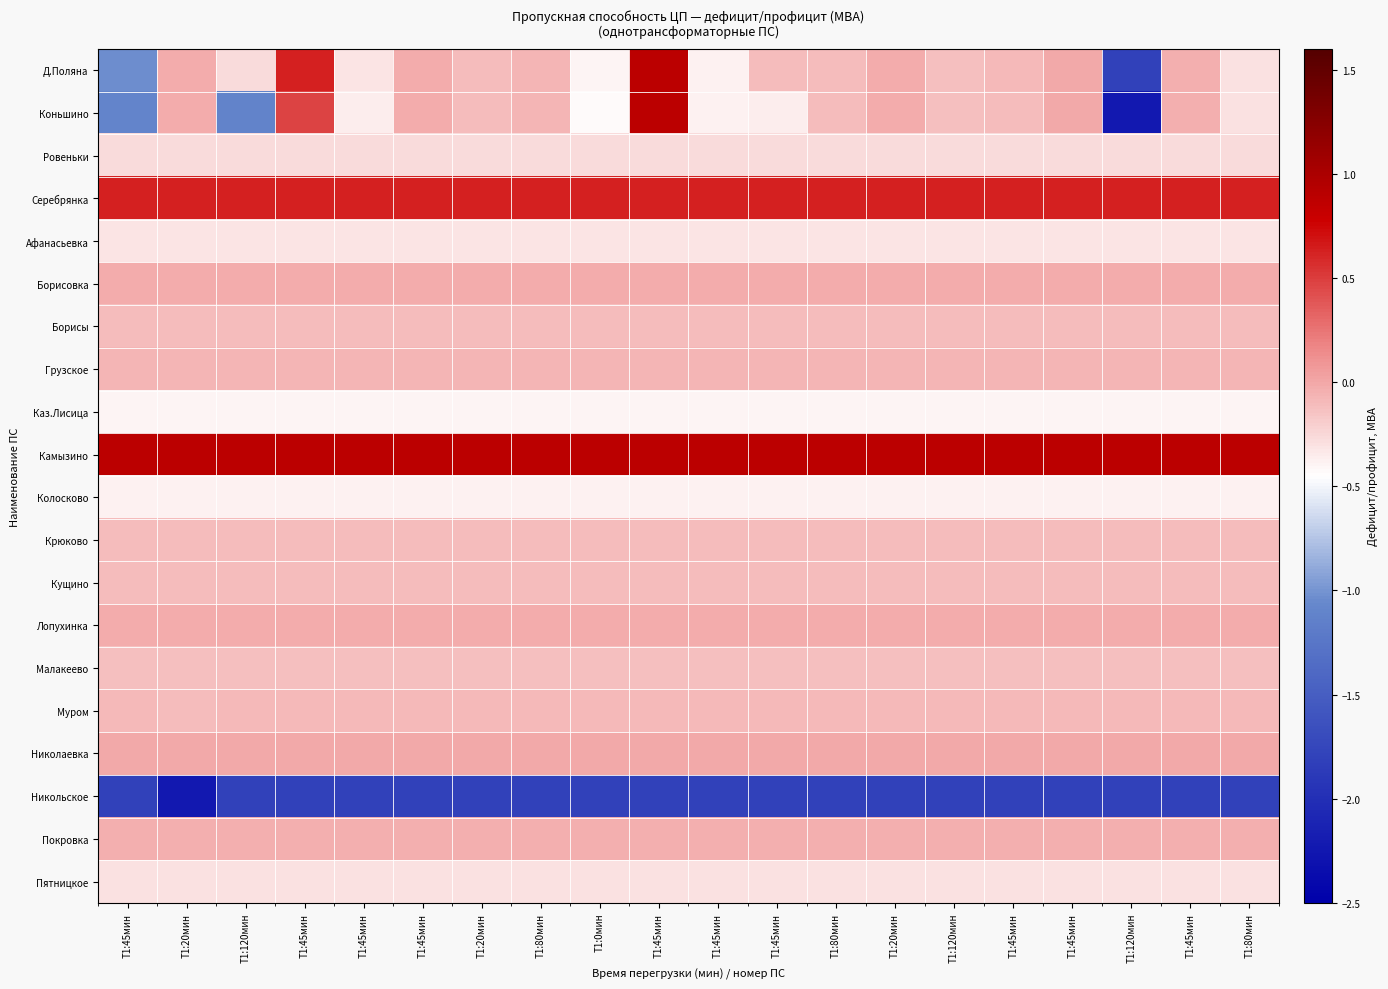

Which series has the widest spread of values?

Коньшино